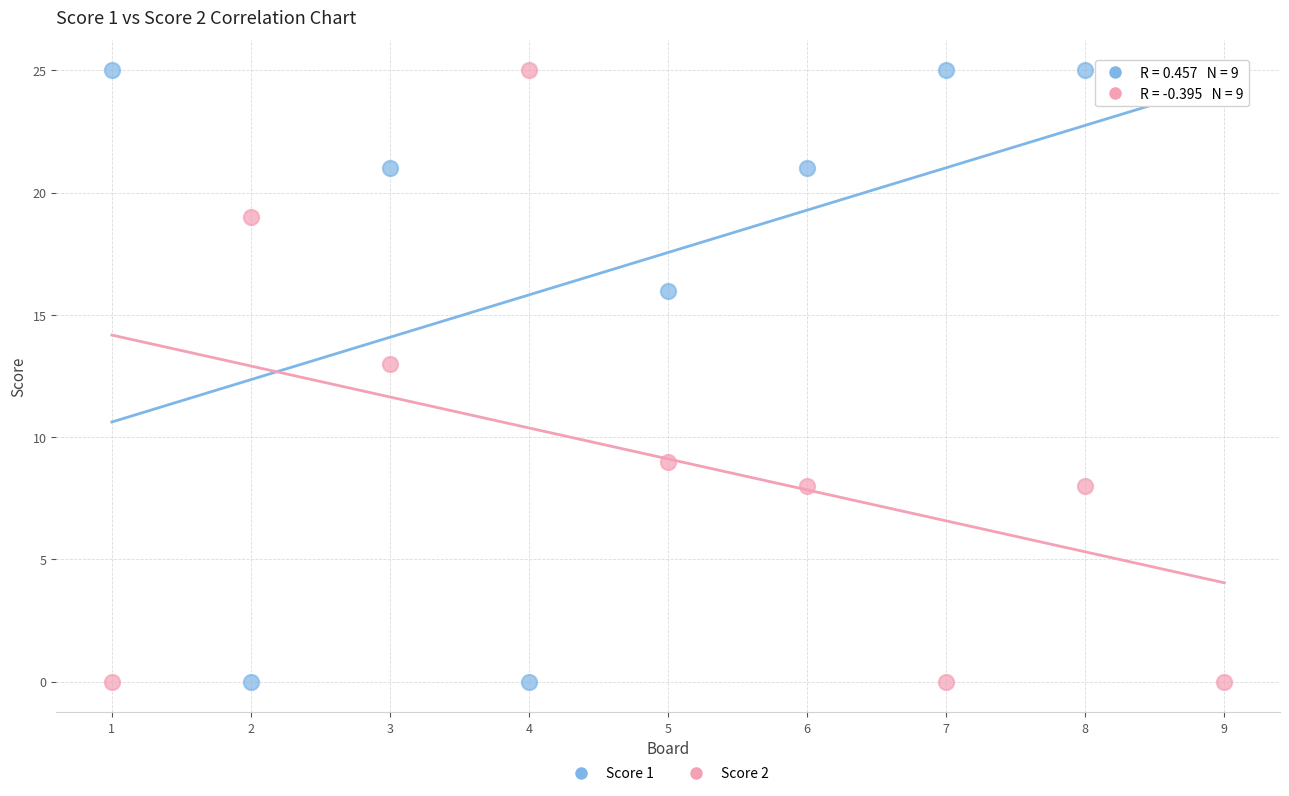

What is the X range (max minus min) for the scatter plot?

8